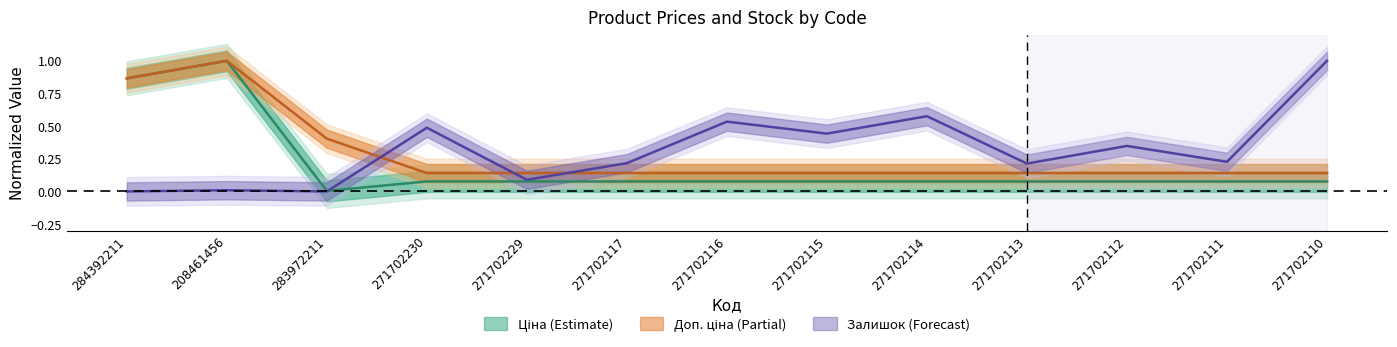

Reading left to right, what are all the values shown in this chart?

Ціна: 0.9	1.0	0.0	0.1	0.1	0.1	0.1	0.1	0.1	0.1	0.1	0.1	0.1
Доп. ціна: 0.9	1.0	0.4	0.1	0.1	0.1	0.1	0.1	0.1	0.1	0.1	0.1	0.1
Залишок: 0.0	0.0	0.0	0.5	0.1	0.2	0.5	0.4	0.6	0.2	0.3	0.2	1.0